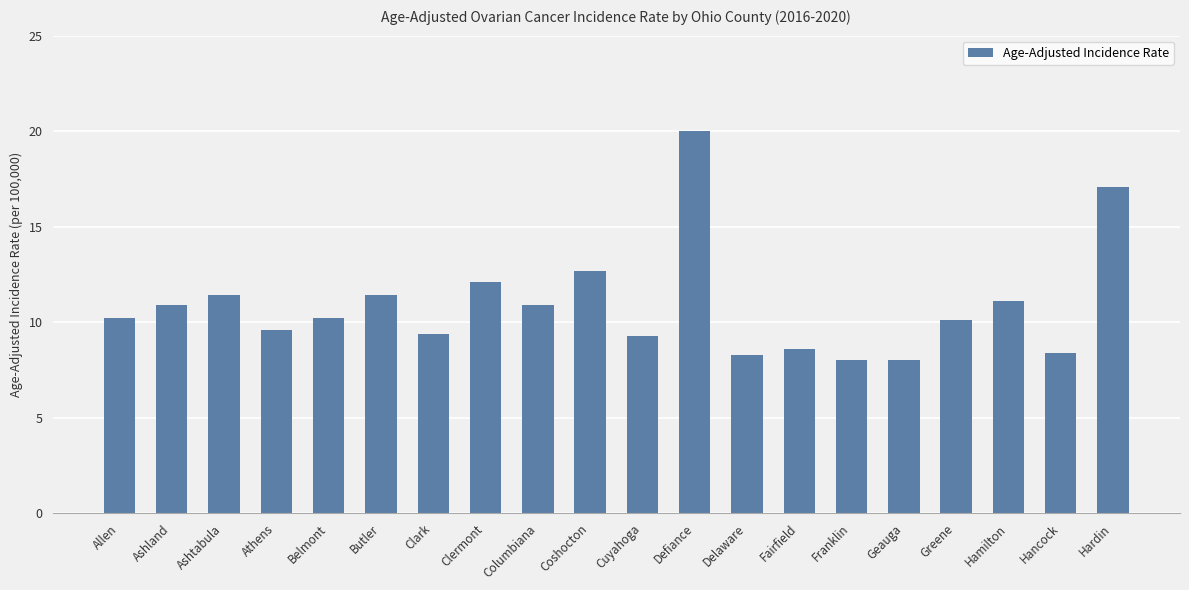

What value does the data have at Defiance?

20.0